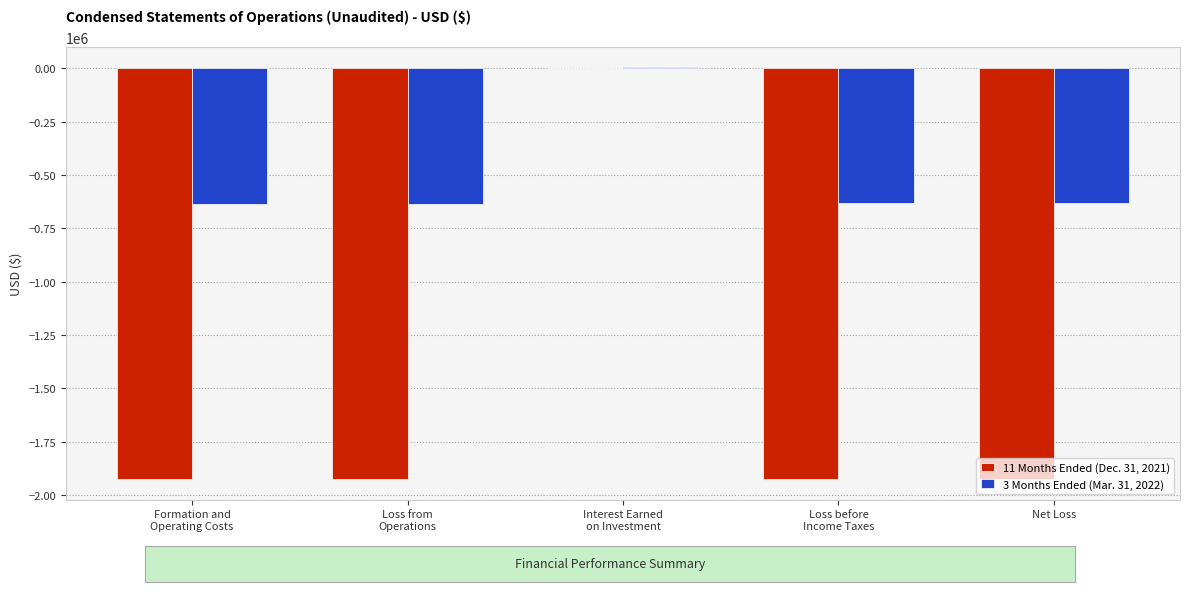

Does the chart contain stacked bars?

No